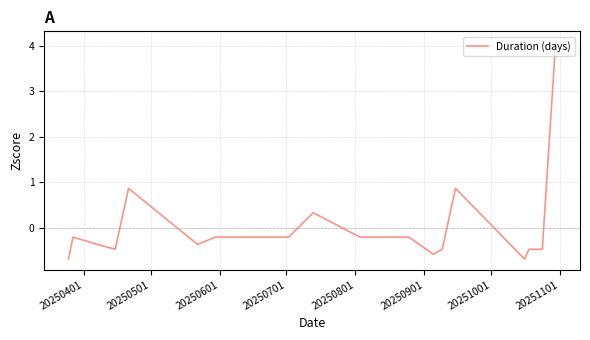

What is the greatest value displayed?

4.1